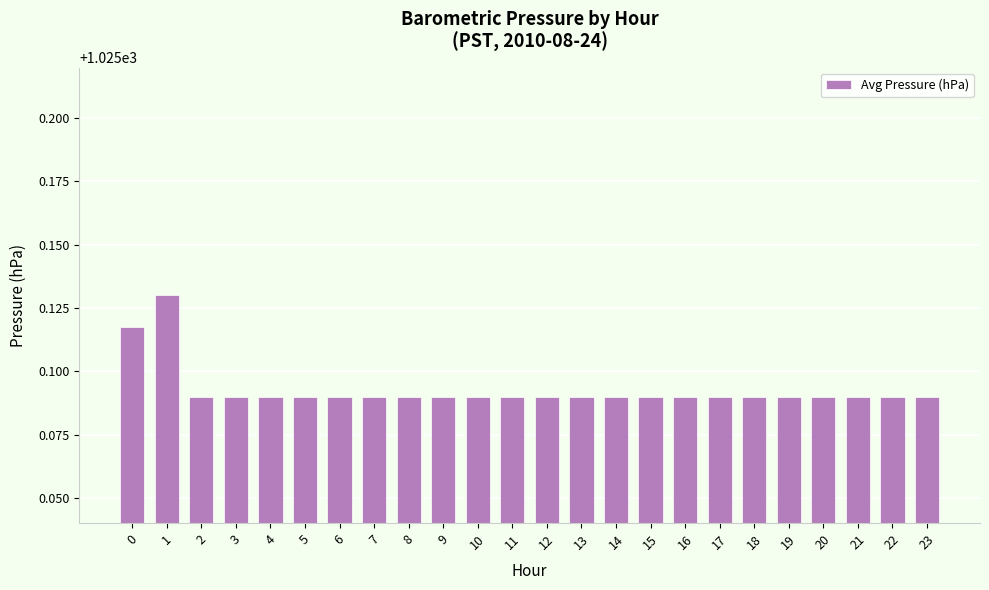

The value at 21 is 1338.6. True or false?

False